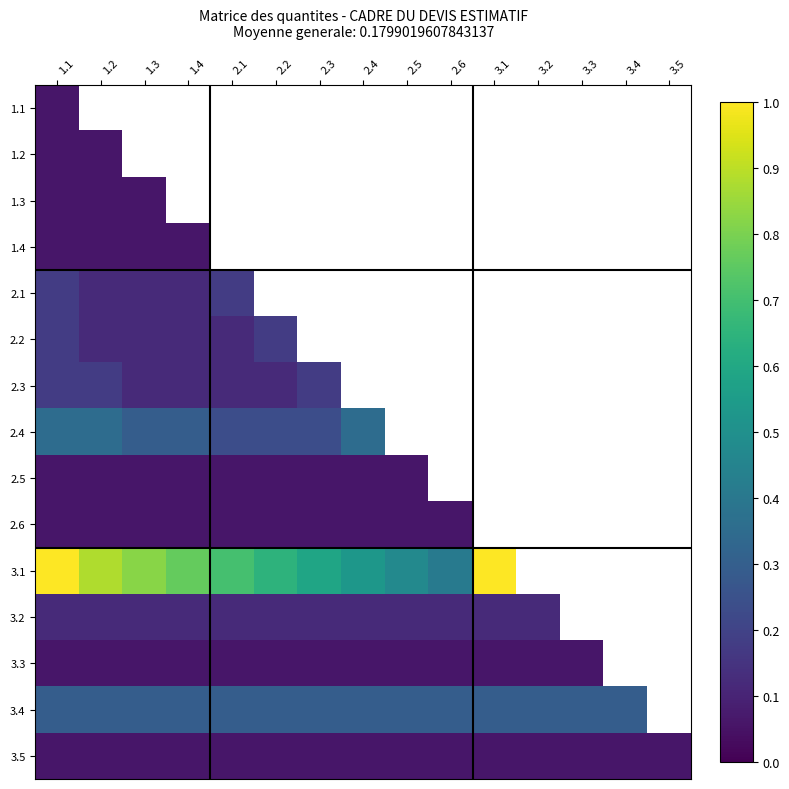

True or false: 3.2 has a value of 0.1 at 2.2.

True